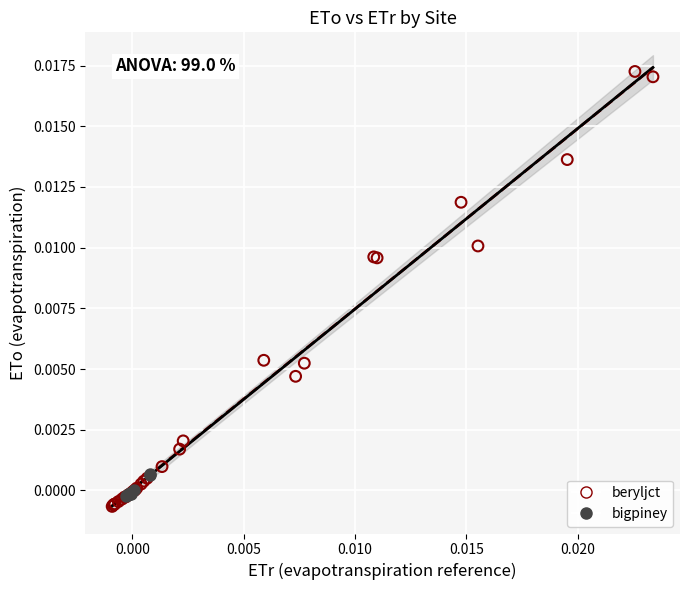

Which series contains the highest Y value?

beryljct